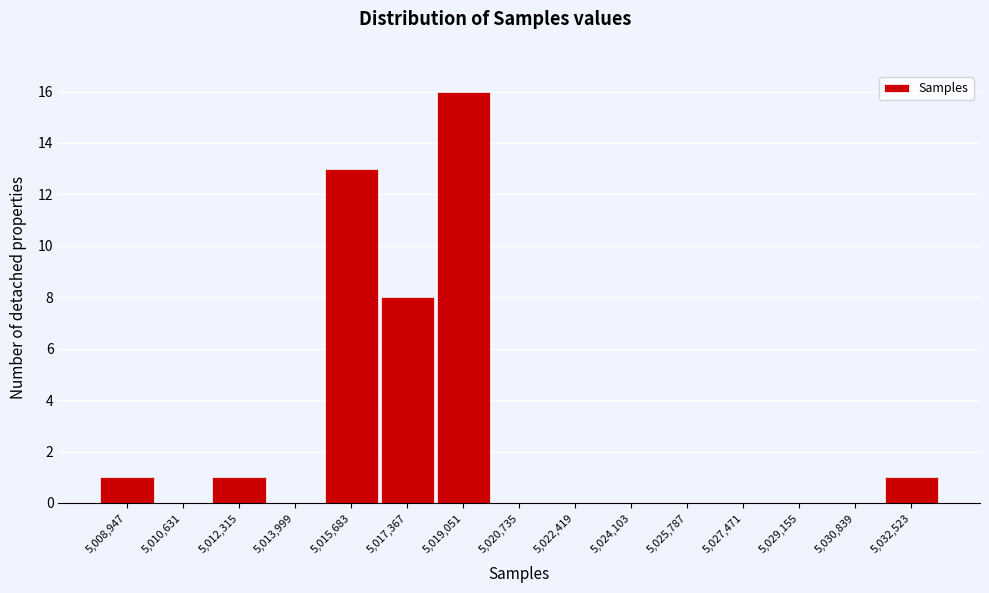

Reading left to right, extract all data points from this chart.

5,008,947=1	5,010,631=0	5,012,315=1	5,013,999=0	5,015,683=13	5,017,367=8	5,019,051=16	5,020,735=0	5,022,419=0	5,024,103=0	5,025,787=0	5,027,471=0	5,029,155=0	5,030,839=0	5,032,523=1